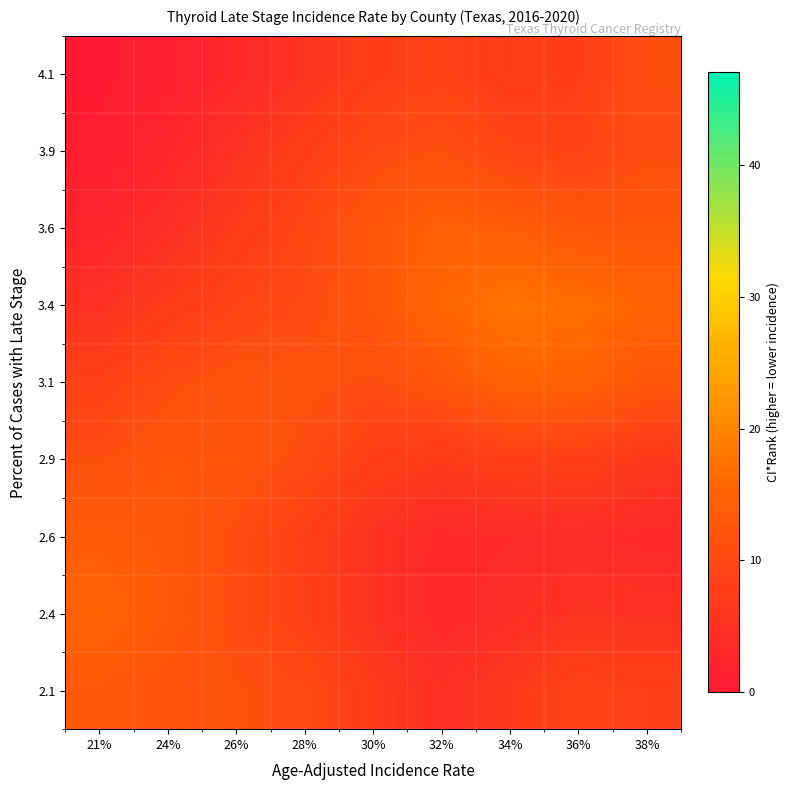

What is the difference between the highest and lowest values at 34%?

14.1